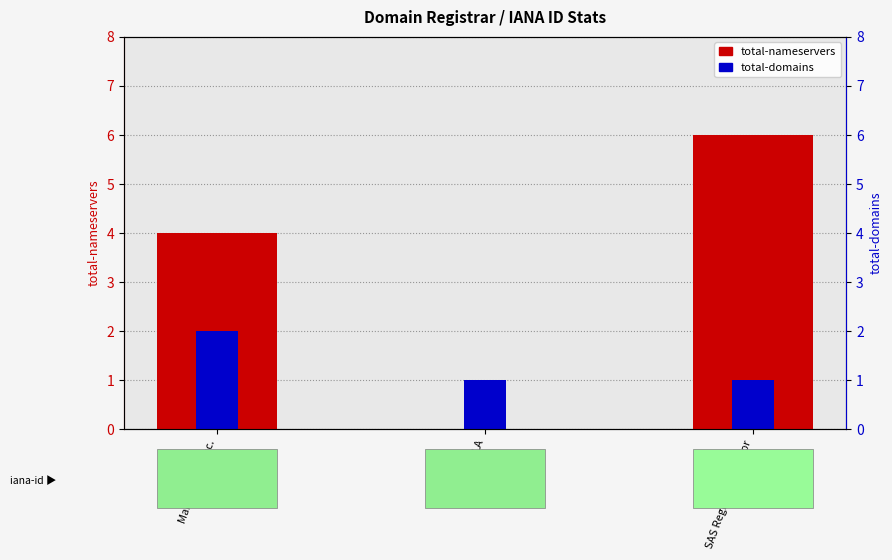

At which category is the sum across all series the highest?

SAS Registry Operator